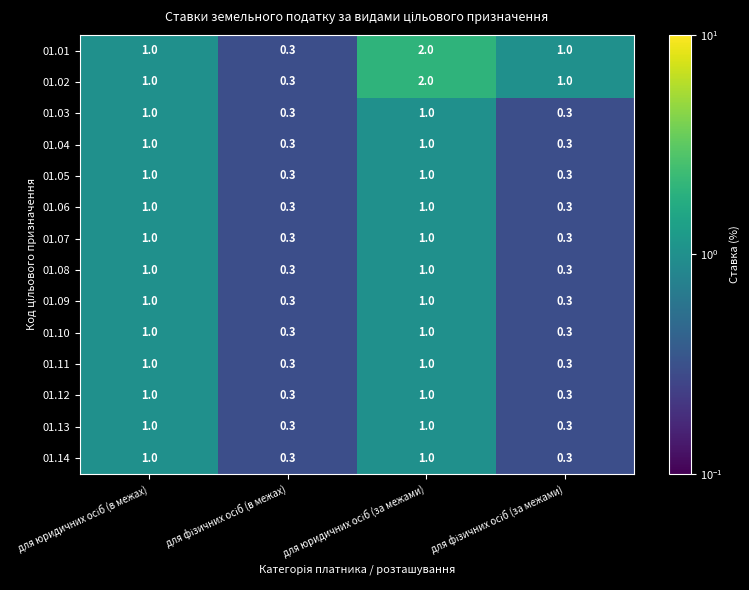

What is the minimum value shown in the chart?

0.3